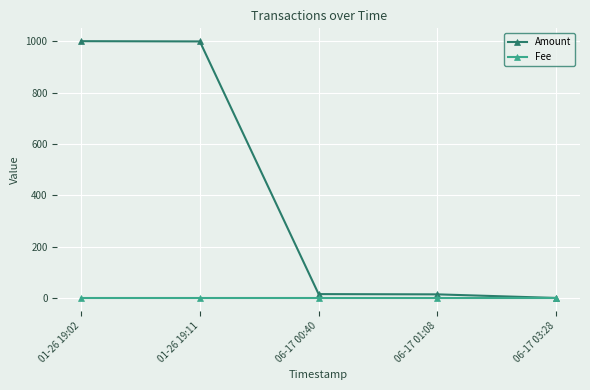

What is the total value across all series at 06-17 00:40?

17